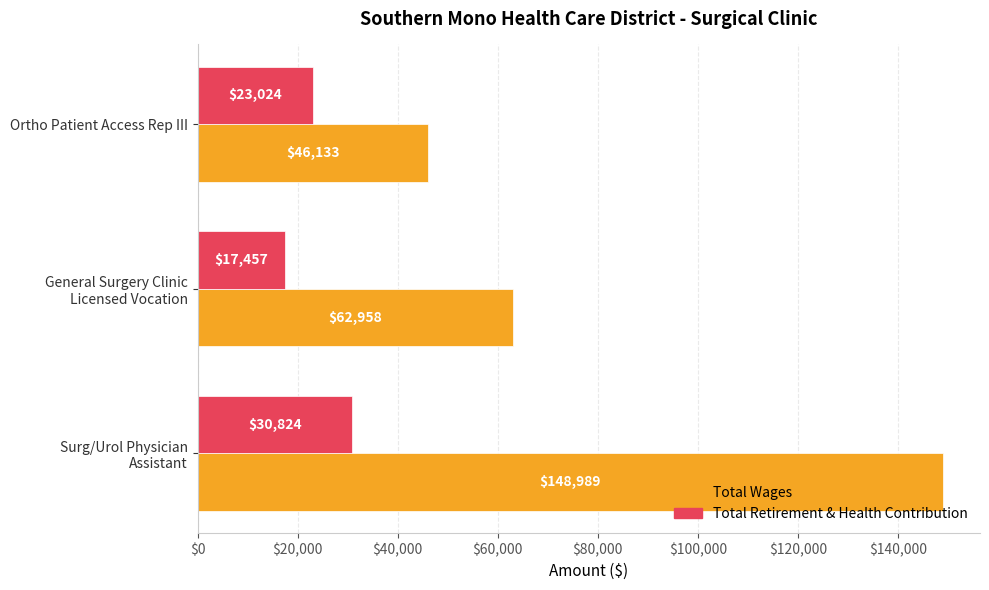

At which label does Total Wages reach its minimum?

Ortho Patient Access Rep III